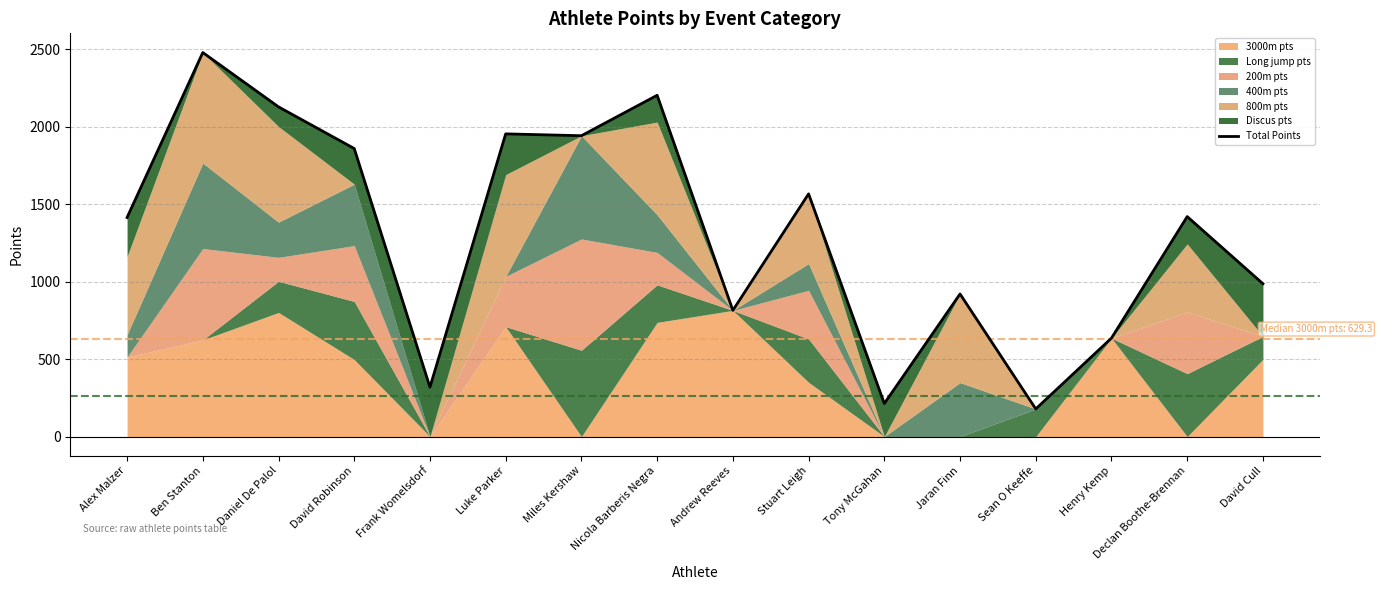

Where is the first local minimum?

Frank Womelsdorf